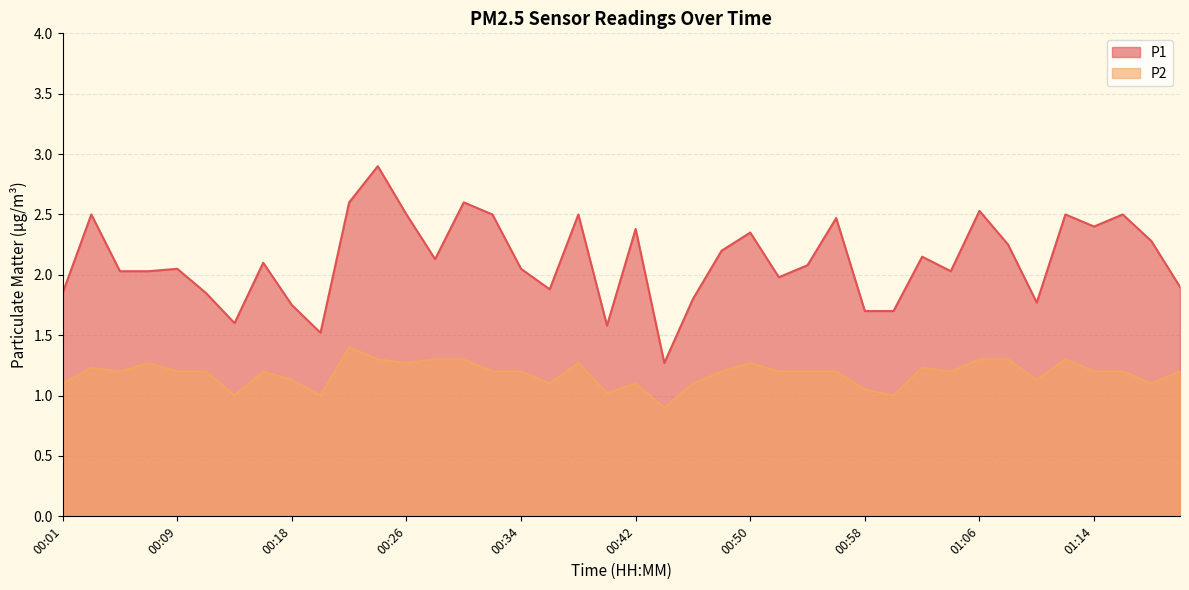

What value does the P1 series have at 00:11?

1.9